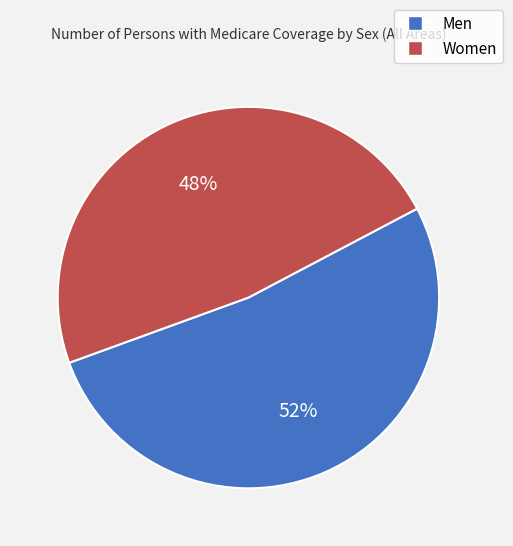

Which has a higher value, Men or Women?

Men